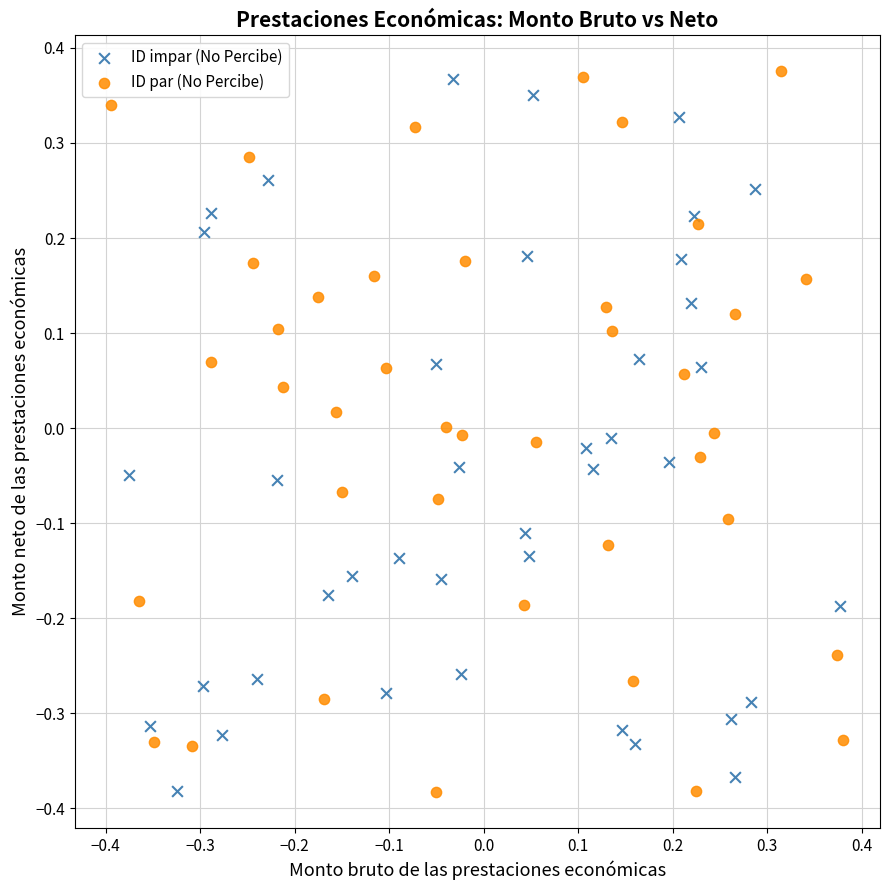

What are all the series names shown in the legend?

ID impar (No Percibe), ID par (No Percibe)